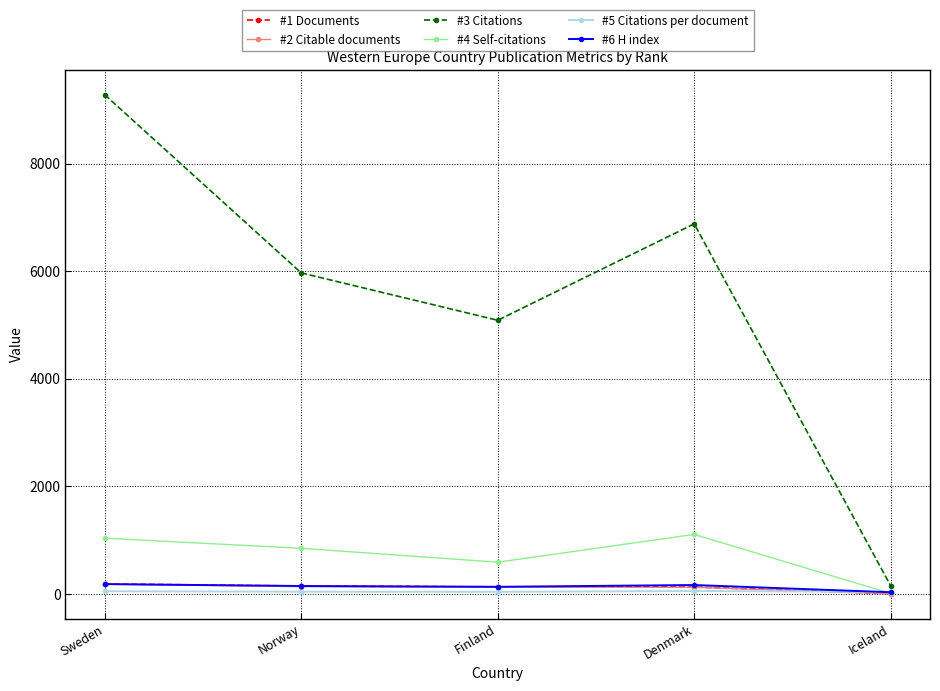

How many lines are shown in the chart?

6